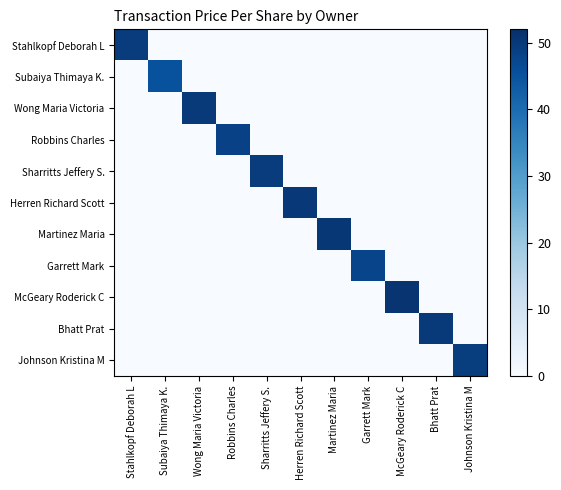

Rank the series at Wong Maria Victoria from lowest to highest value.

Stahlkopf Deborah L, Subaiya Thimaya K., Robbins Charles, Sharritts Jeffery S., Herren Richard Scott, Martinez Maria, Garrett Mark, McGeary Roderick C, Bhatt Prat, Johnson Kristina M, Wong Maria Victoria